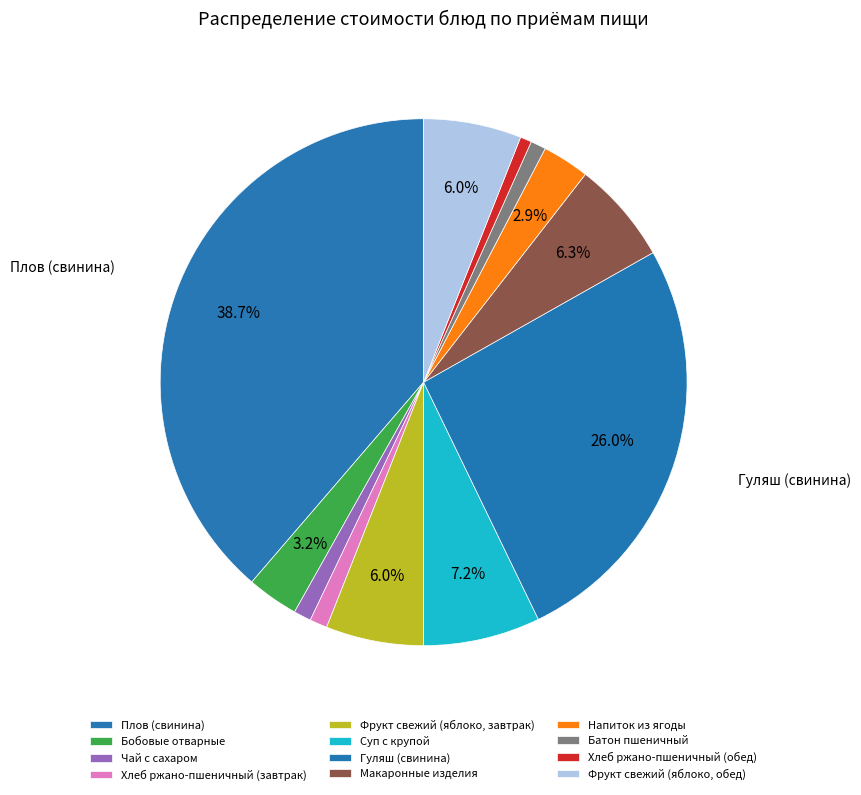

To the nearest percent, what is the average slice percentage?

8%